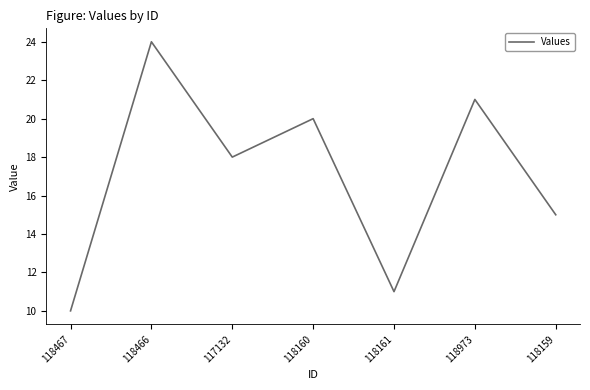

Where is the first local maximum?

118466